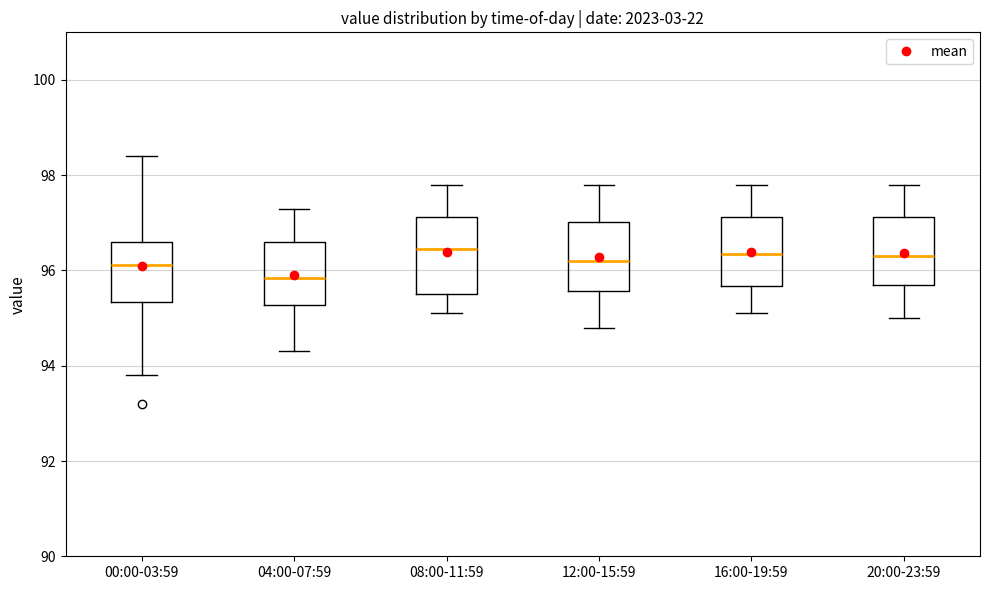

Reading left to right, transcribe this box plot: for each box, give where its median line is, the range the box spans, and where its two whiskers end, as read against the y-axis. The values are not printed on the chart, so give them approximately, as read against the axis.

00:00-03:59: median 96.2, box 95.4 to 96.6, whiskers 93.8 to 98.4
04:00-07:59: median 95.8, box 95.2 to 96.6, whiskers 94.4 to 97.4
08:00-11:59: median 96.4, box 95.6 to 97.2, whiskers 95.2 to 97.8
12:00-15:59: median 96.2, box 95.6 to 97.0, whiskers 94.8 to 97.8
16:00-19:59: median 96.4, box 95.6 to 97.2, whiskers 95.2 to 97.8
20:00-23:59: median 96.4, box 95.8 to 97.2, whiskers 95.0 to 97.8